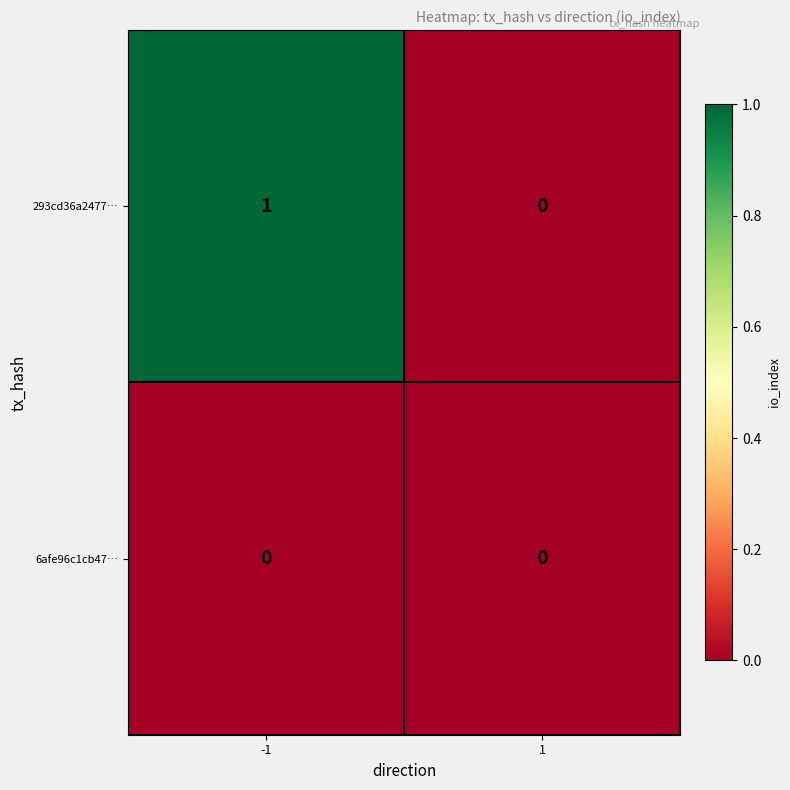

How many data points does each series have?

2